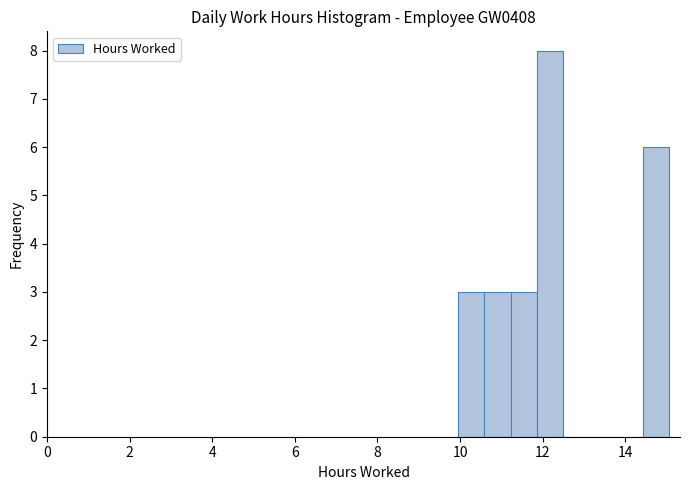

Read against the x-axis, roughly where is the centre of the tallest bar?

12.2